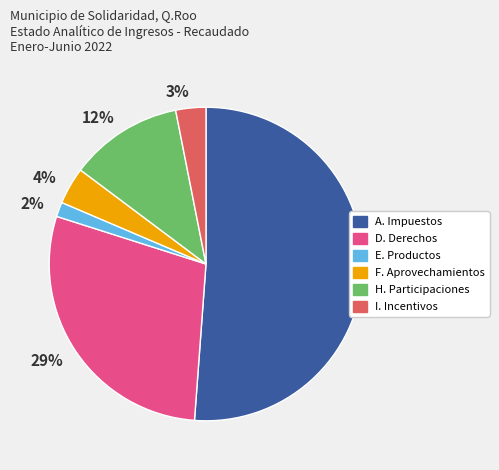

Between 29% and 4%, which is larger?

29%